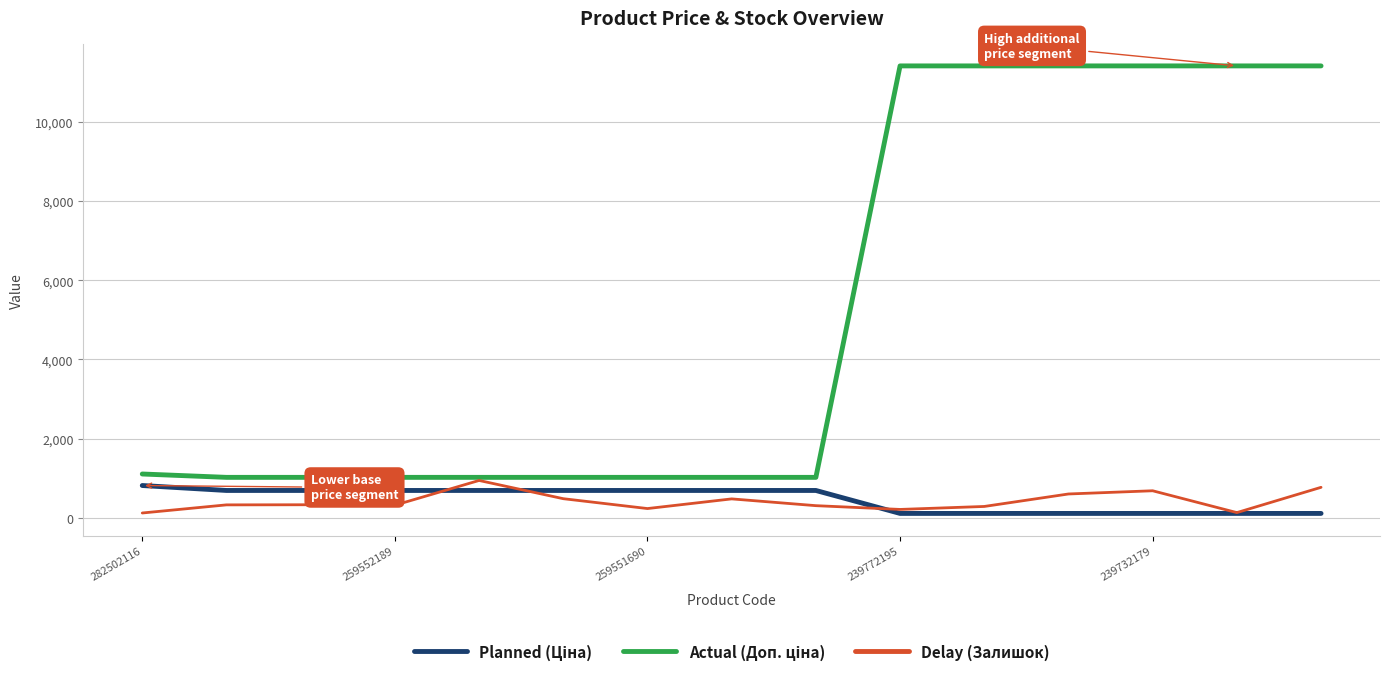

Is this an area chart (filled region under the line)?

No